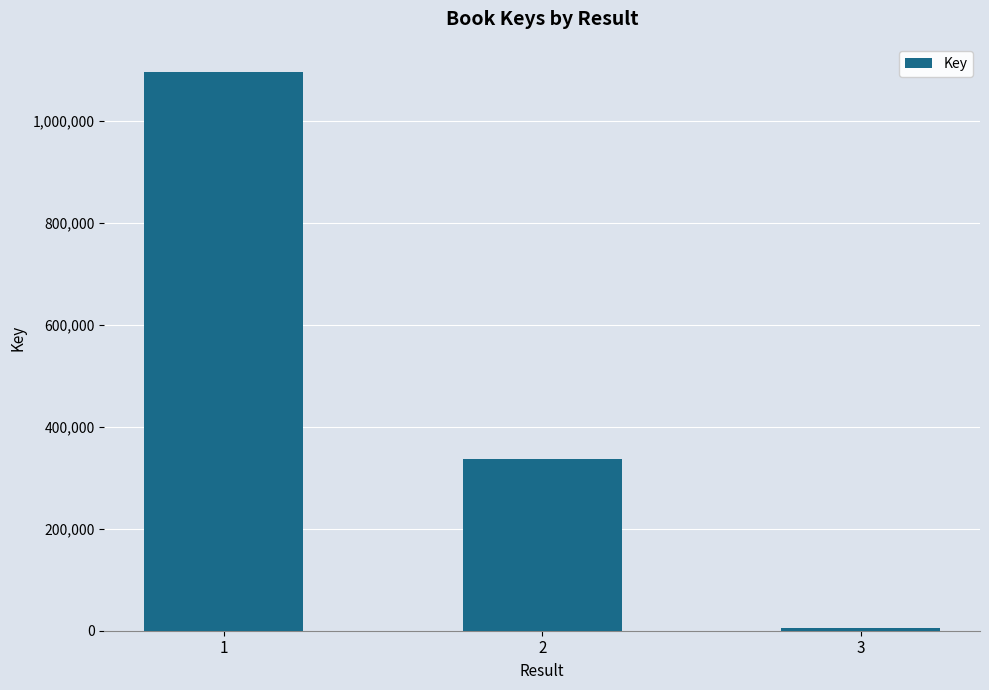

Is it true that the value at 2 is 221442?

False